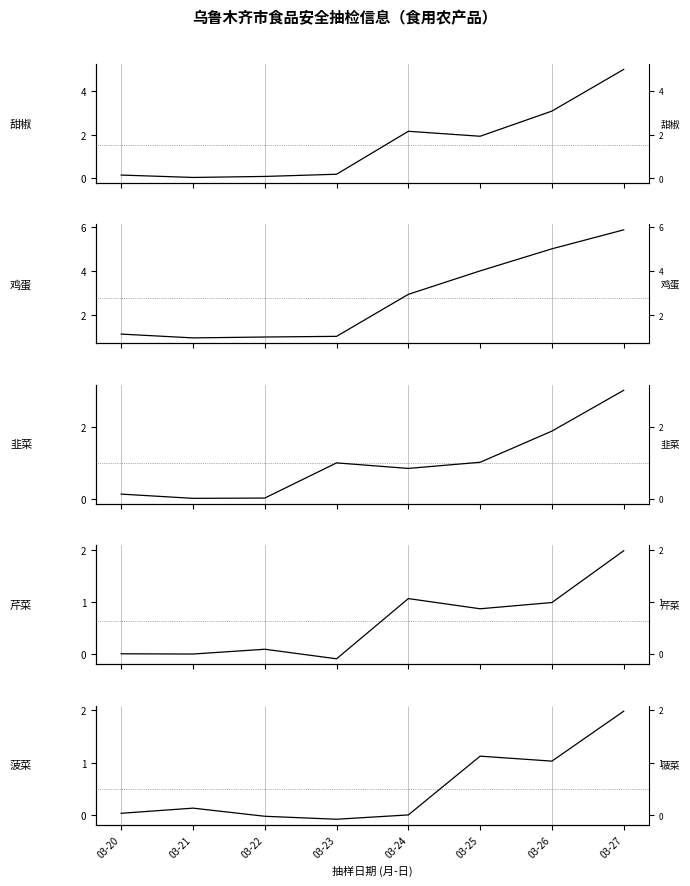

What is the difference between the second highest and second lowest values in the 芹菜 series?

1.1